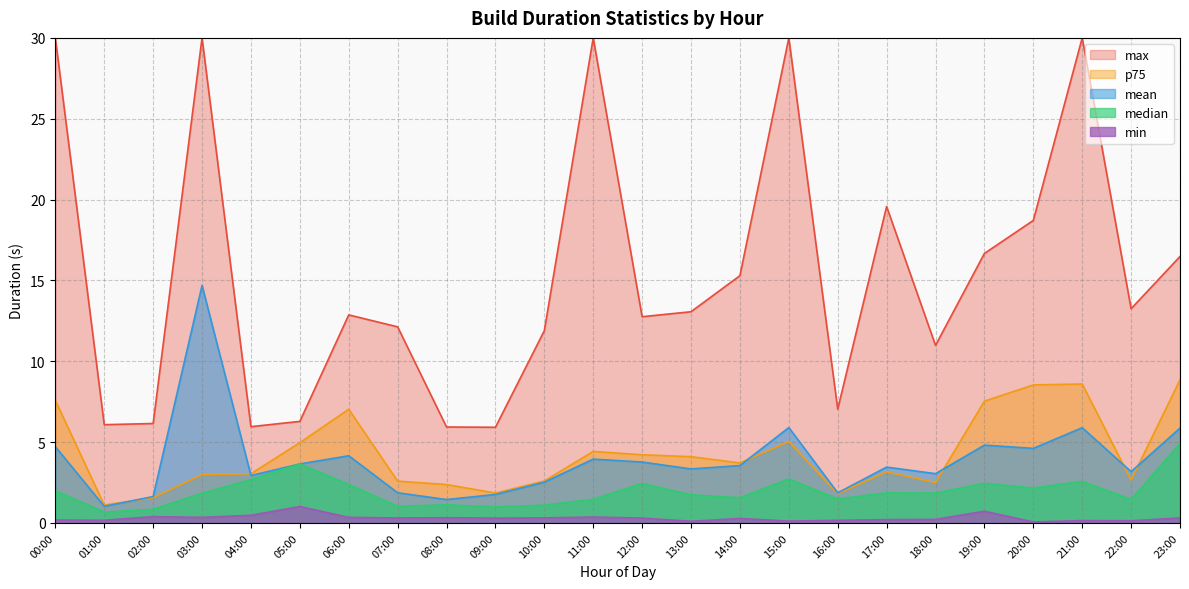

What is the sum of all mean values?

93.6